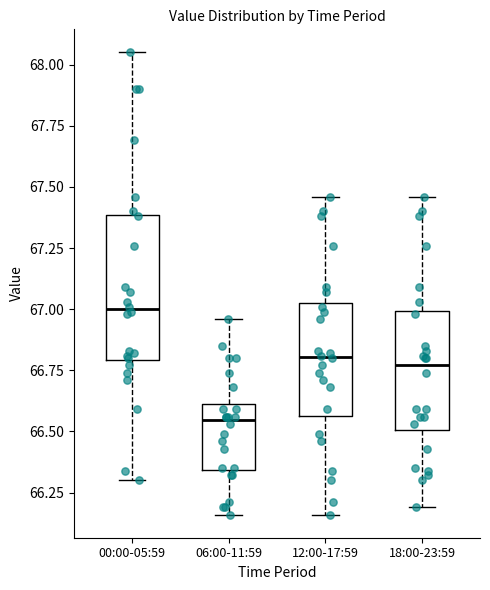

Which box's median line is the lowest?

06:00-11:59